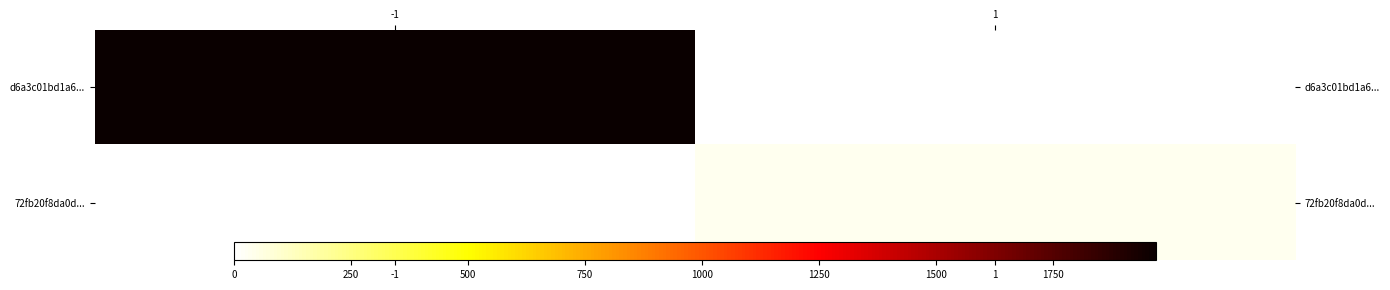

Which series has the widest spread of values?

d6a3c01bd1a6...